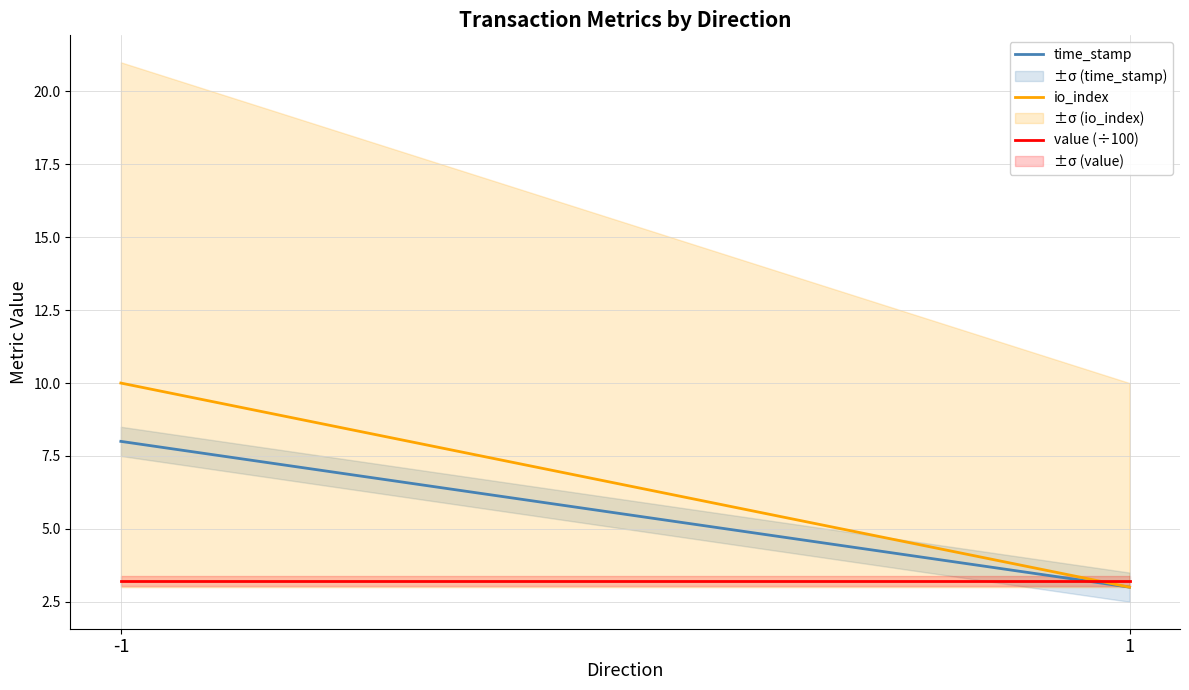

Is the value of io_index at 1 greater than the value of time_stamp at -1?

No